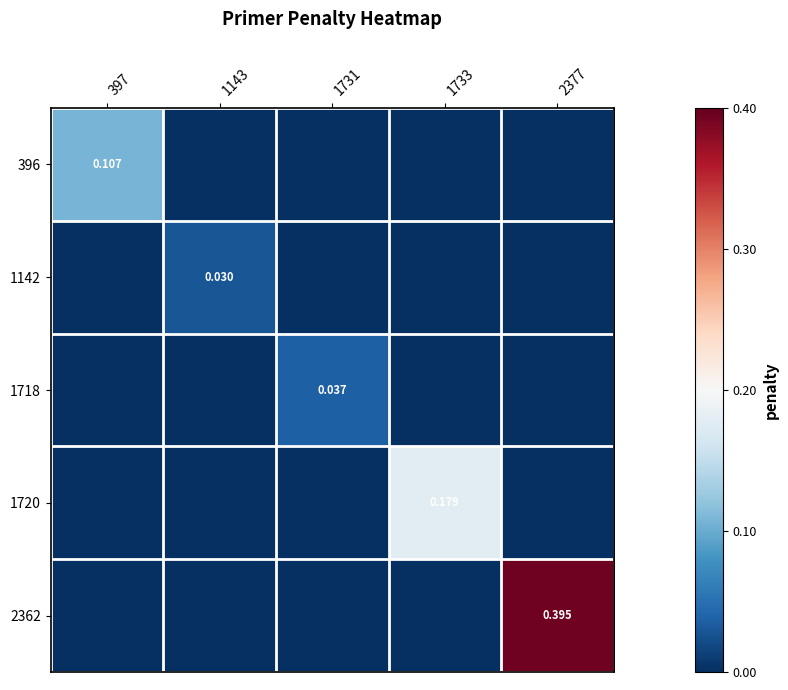

At which category is the sum across all series the highest?

2377